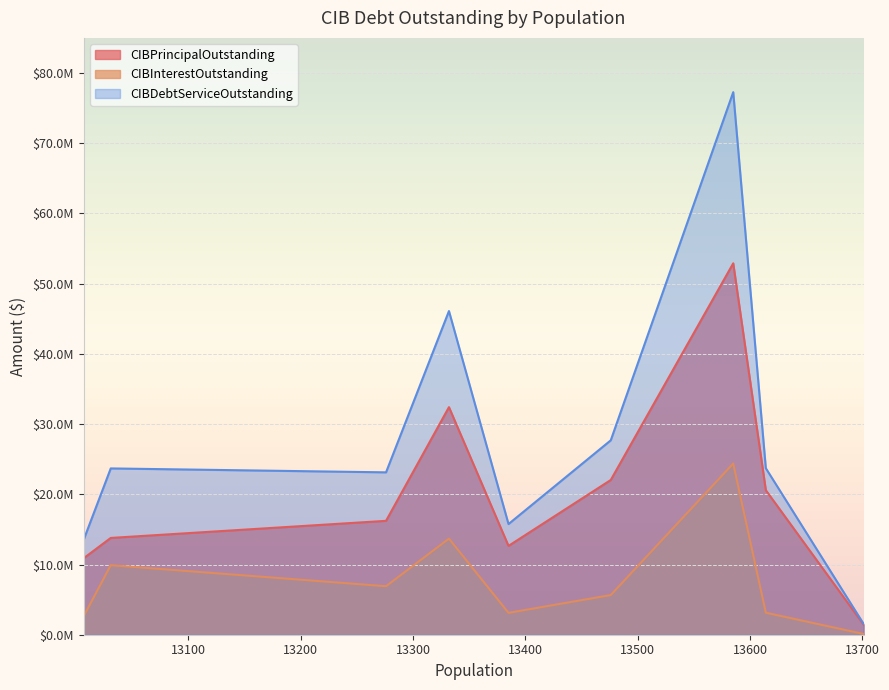

Reading left to right, extract all data points from this chart.

CIBPrincipalOutstanding: Forest Hill=1440000.0	Port Neches=20585000.0	Tomball=52899000.0	Kilgore=22035000.0	Henderson=12650000.0	Beeville=32412000.0	Andrews=16220000.0	Iowa Colony=13785000.0	Athens=10905000.0
CIBInterestOutstanding: Forest Hill=108521.7	Port Neches=3132156.0	Tomball=24376042.9	Kilgore=5650097.2	Henderson=3111578.4	Beeville=13686802.4	Andrews=6905842.5	Iowa Colony=9899816.0	Athens=2660987.5
CIBDebtServiceOutstanding: Forest Hill=1548521.7	Port Neches=23717156.0	Tomball=77275042.9	Kilgore=27685097.2	Henderson=15761578.4	Beeville=46098802.4	Andrews=23125842.5	Iowa Colony=23684816.0	Athens=13565987.5